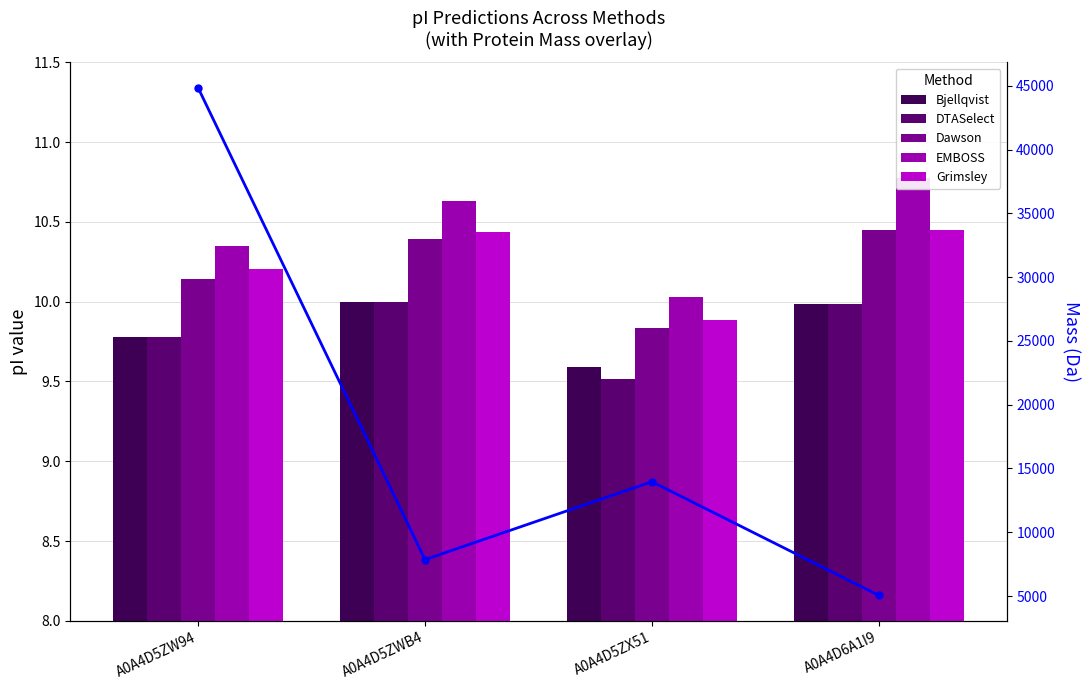

What is the approximate value of Grimsley at A0A4D5ZX51?

9.9